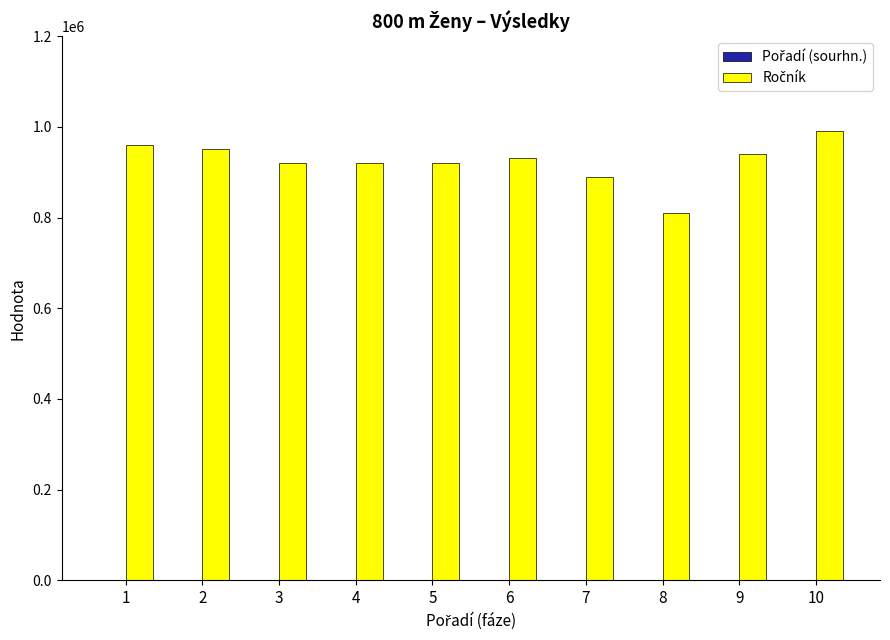

What is the greatest value displayed?

991012